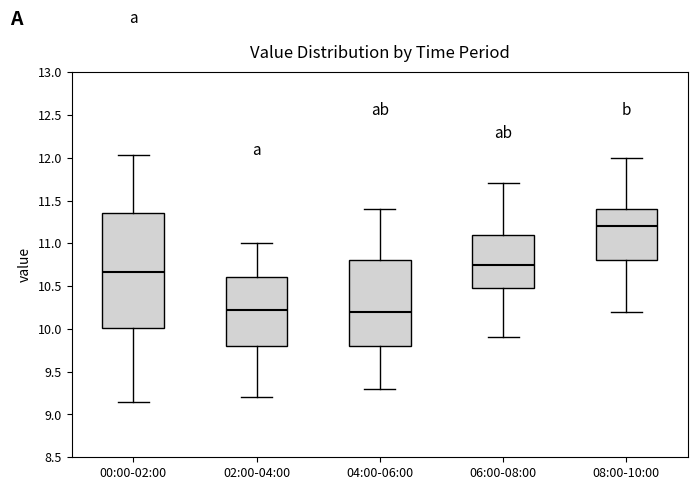

Comparing the boxes themselves (not the whiskers), which one is the tallest?

00:00-02:00